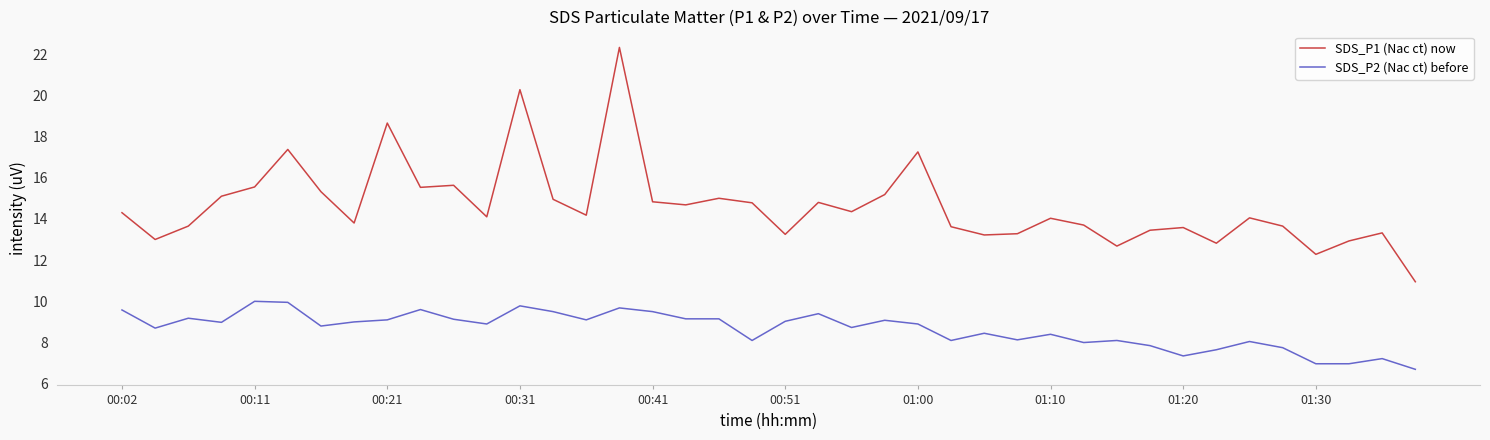

What is the difference between the maximum and minimum values in the SDS_P2 (Nac ct) before series?

3.3